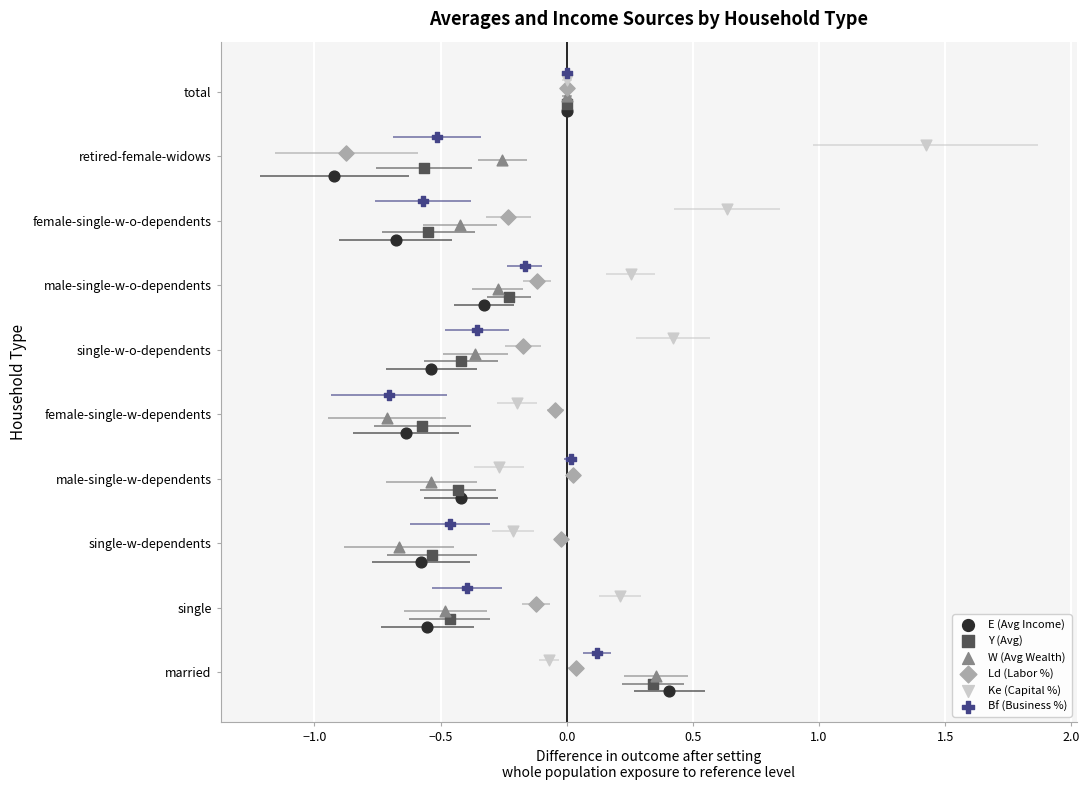

What are all the series names shown in the legend?

E (Avg Income), Y (Avg), W (Avg Wealth), Ld (Labor %), Ke (Capital %), Bf (Business %)